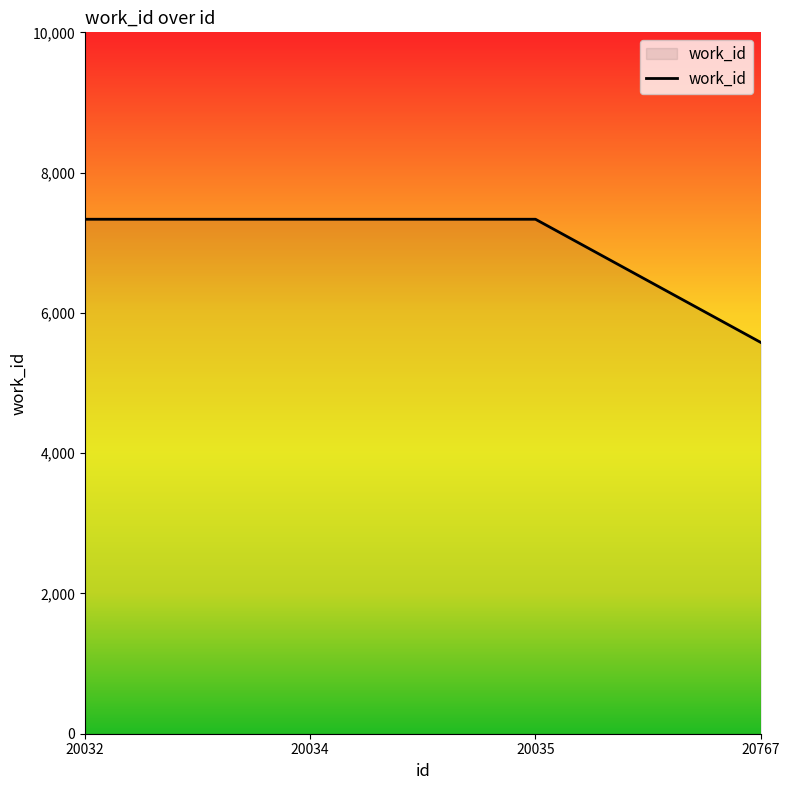

Does the chart have visible grid lines?

No